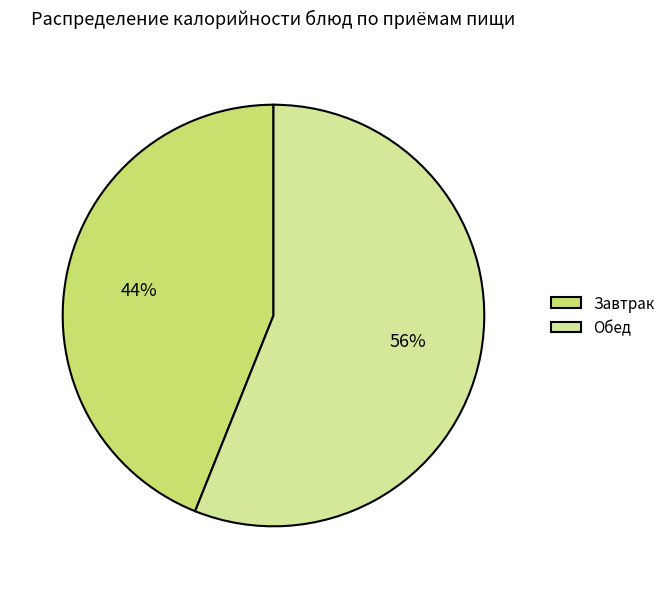

To the nearest percent, what portion does Обед represent?

56%